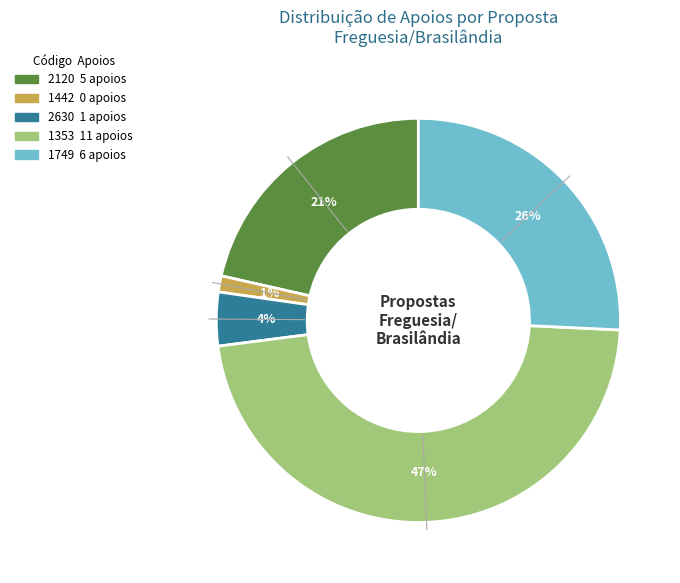

What percentage is the 1353 slice, to the nearest percent?

47%